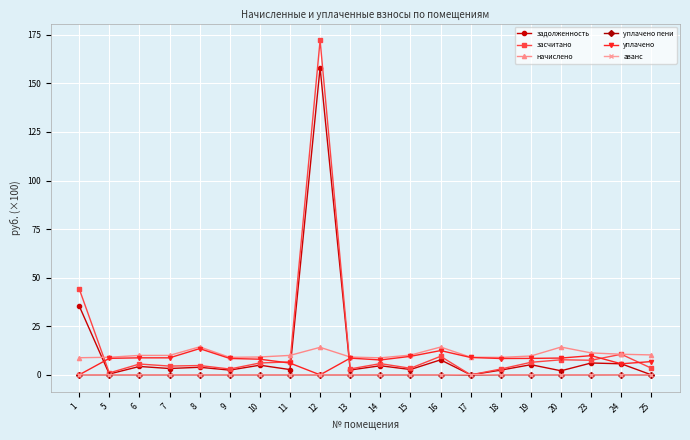

What is the lowest value of the начислено series?

8.8